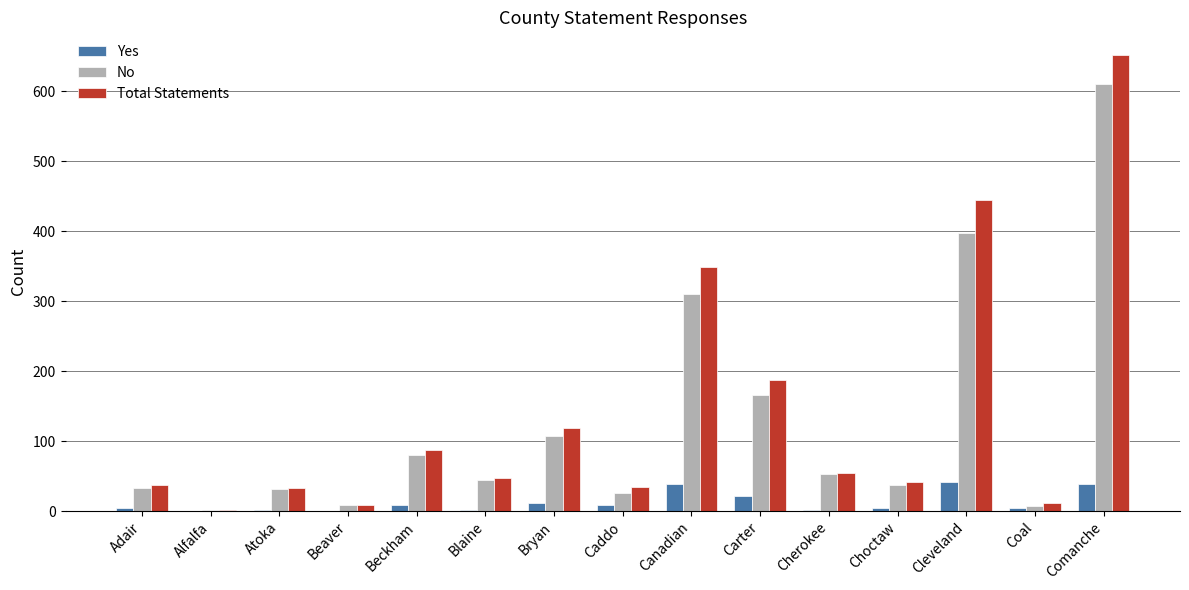

Where is Yes nearest to the value 21?

Carter